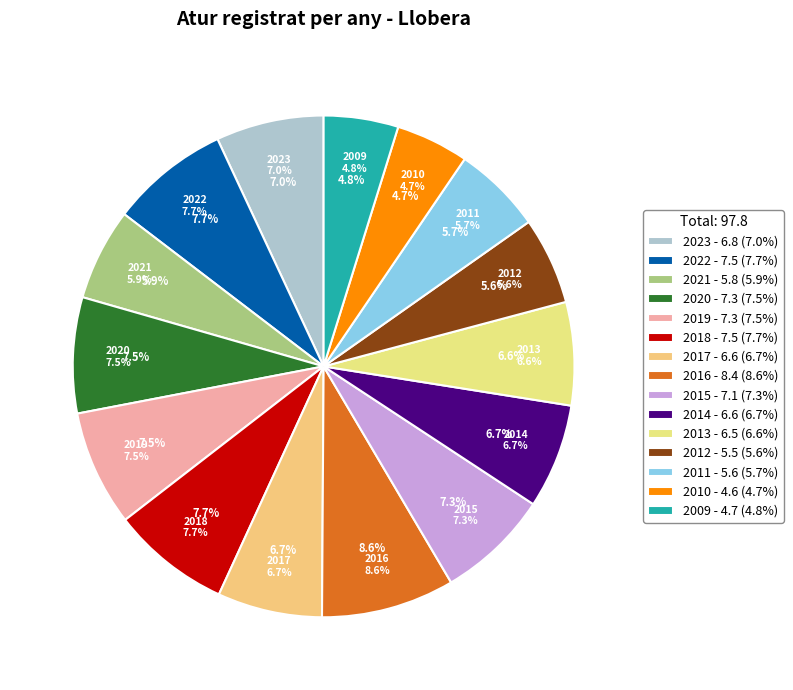

Which category has the smallest portion of the pie?

2010